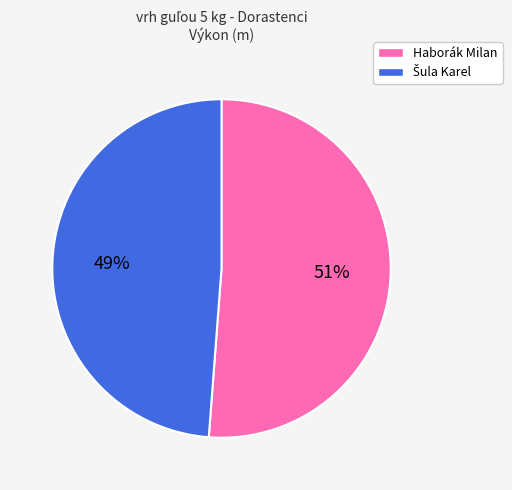

Which category has the biggest portion of the pie?

Haborák Milan